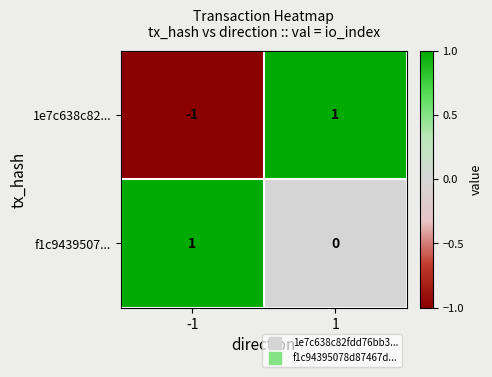

List the labels in order of f1c9439507... value, smallest first.

1, -1